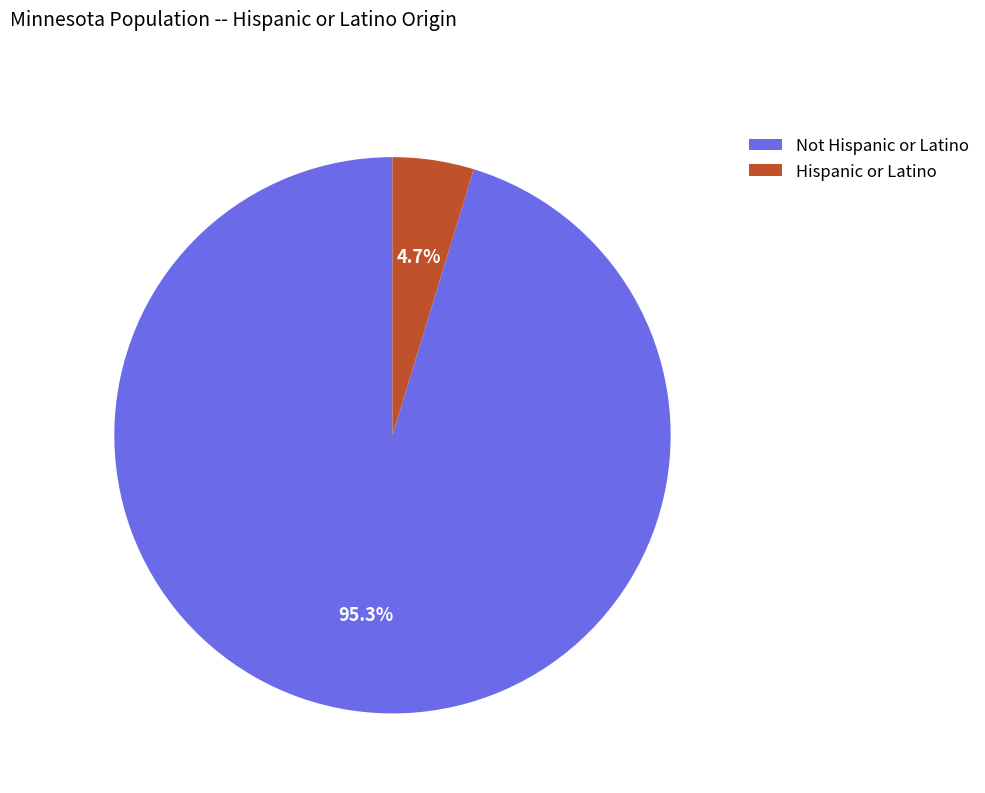

Count the number of slices in the pie.

2